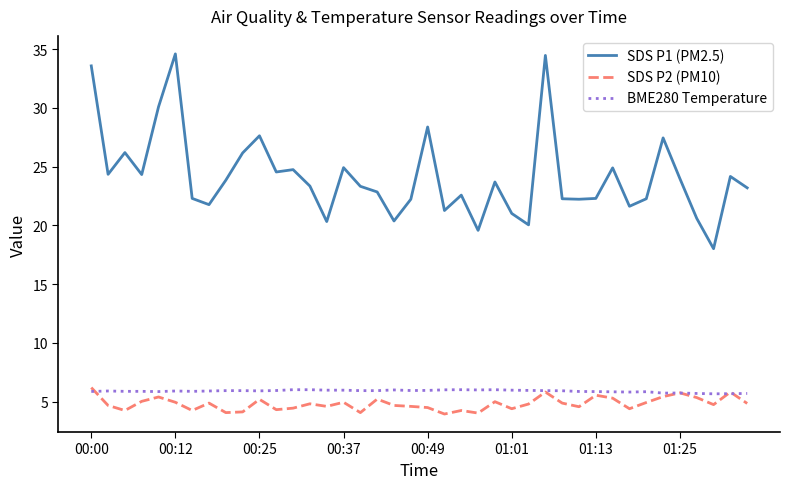

Which series has the largest range (max minus min)?

SDS P1 (PM2.5)